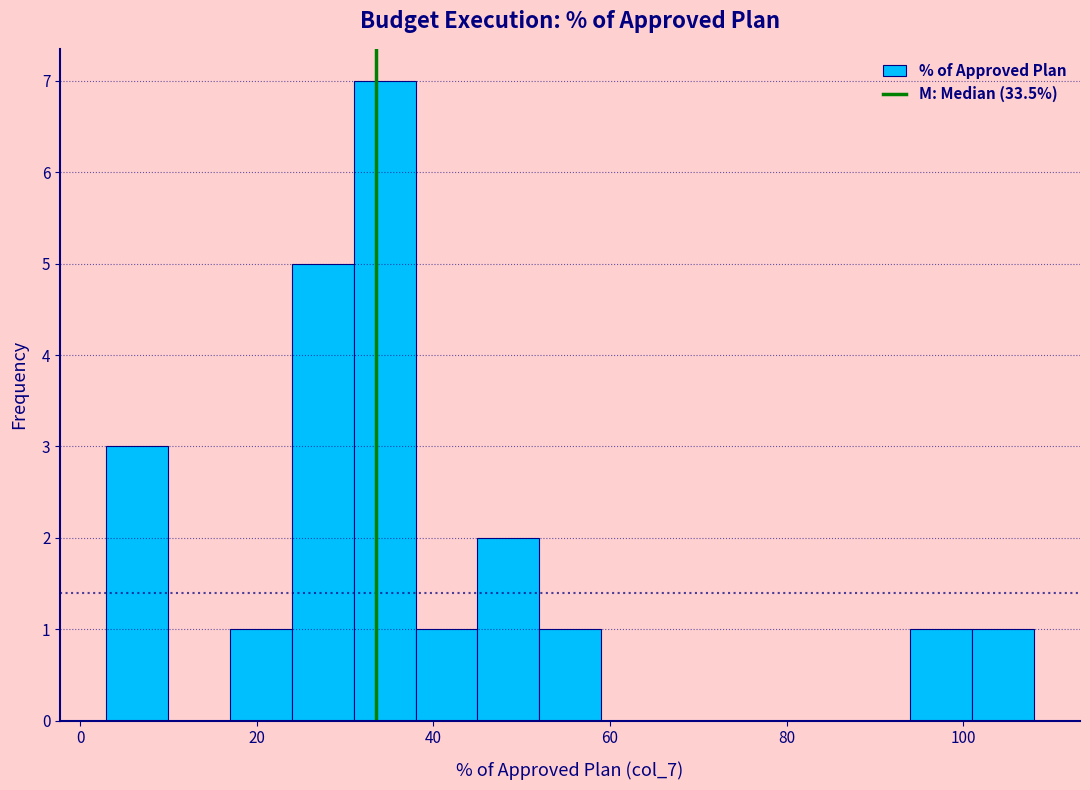

Read against the x-axis, roughly where is the centre of the tallest bar?

34